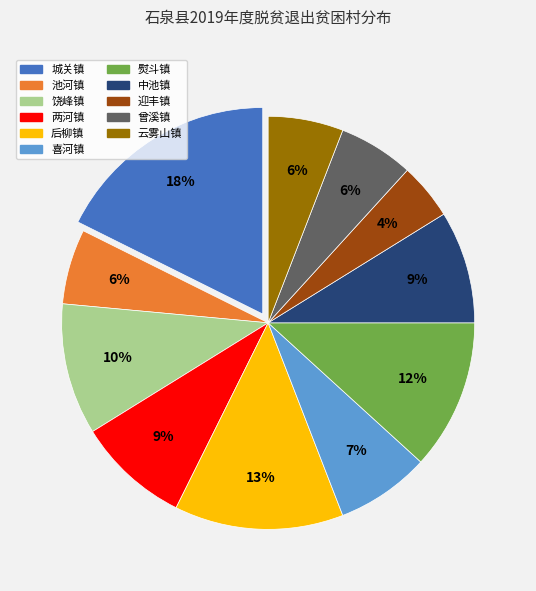

To the nearest percent, what percentage of the pie is 迎丰镇?

4%